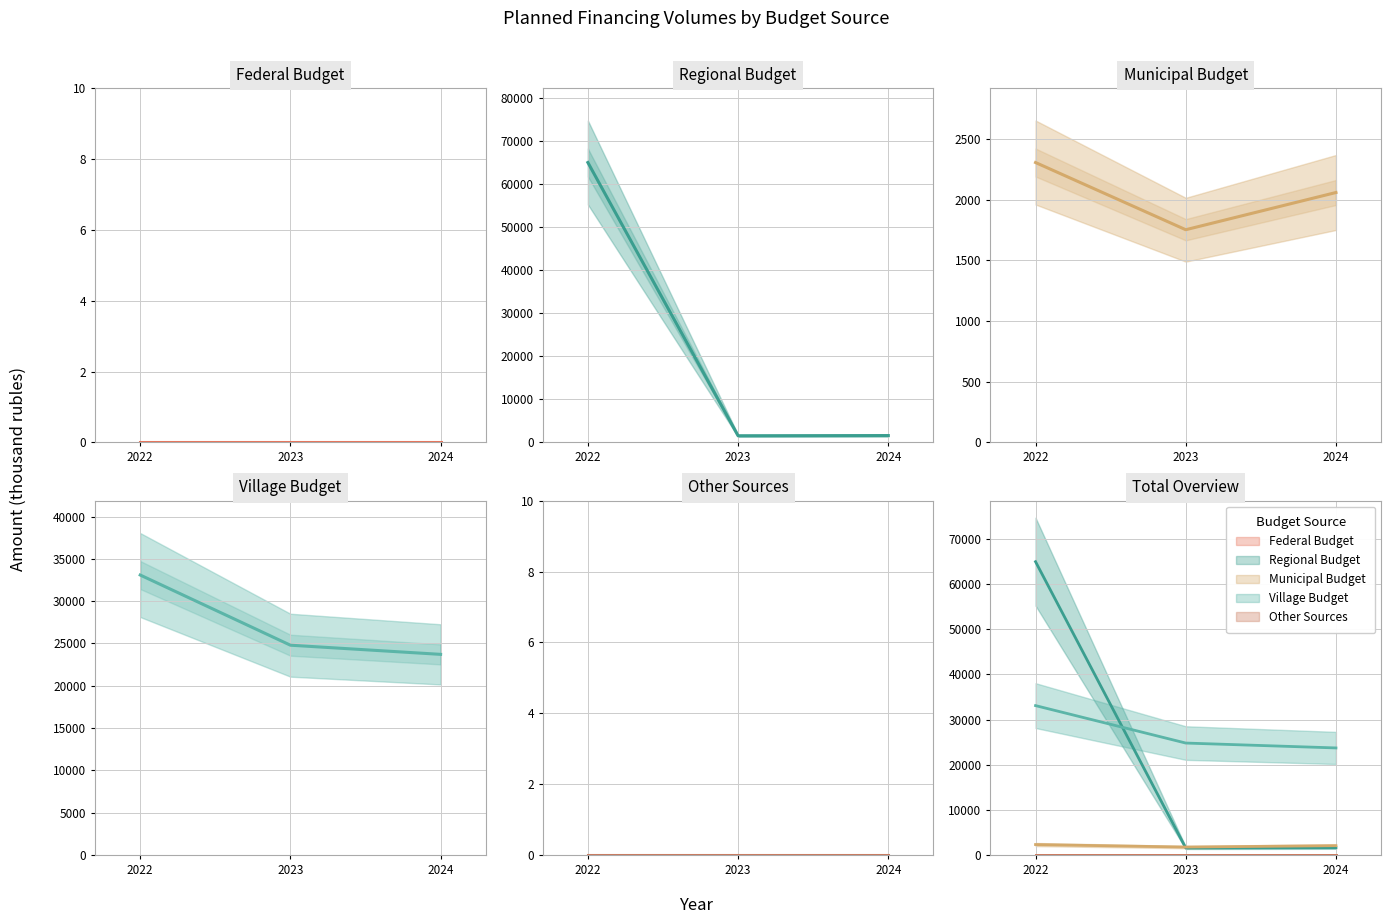

What is the approximate value of Municipal Budget at 2023?

1753.6